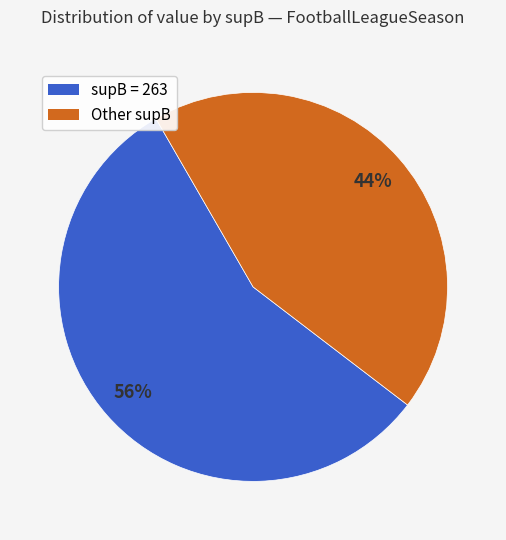

To the nearest percent, what is the average slice percentage?

50%